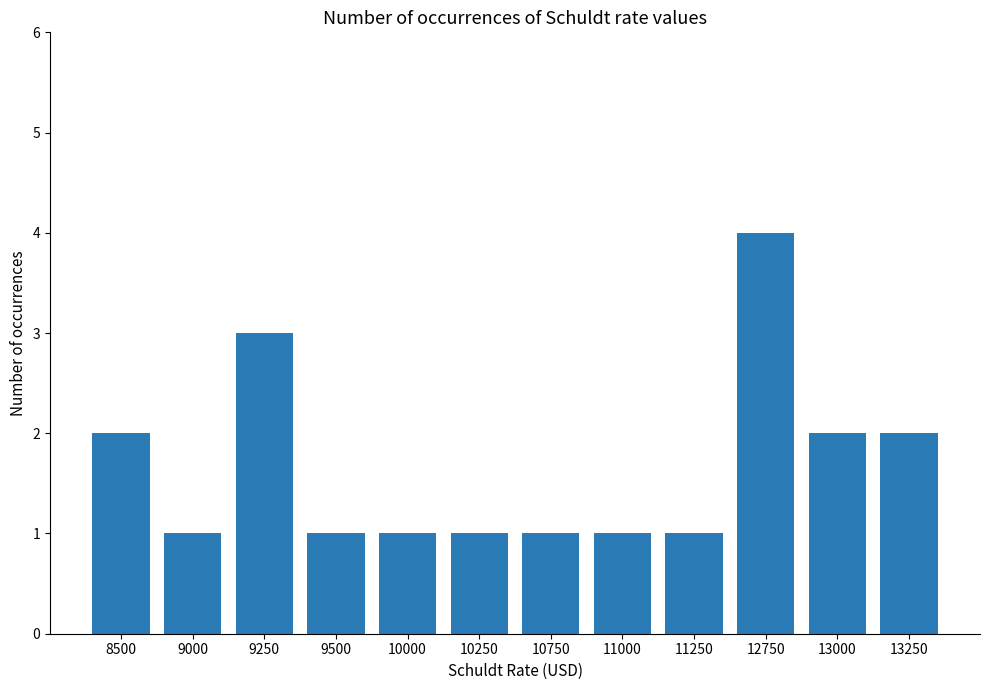

What is the smallest value displayed?

1